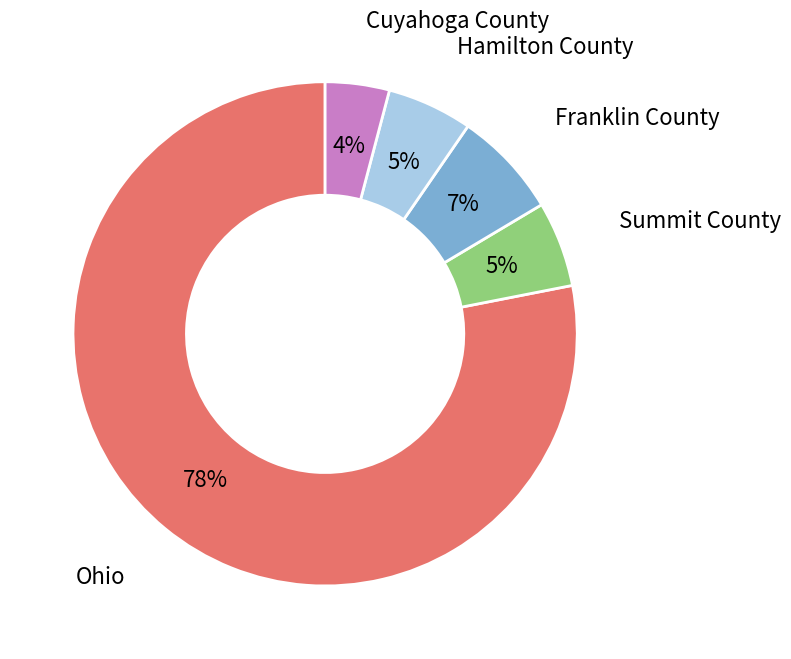

How many slices are in this pie chart?

5